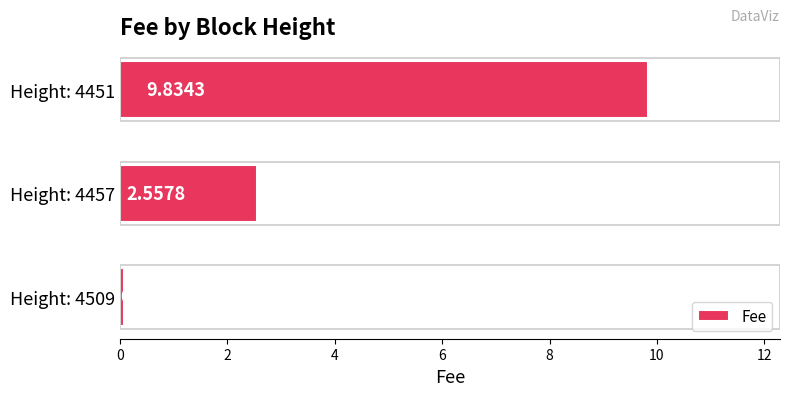

What is the change in value from Height: 4509 to Height: 4457?

+2.5